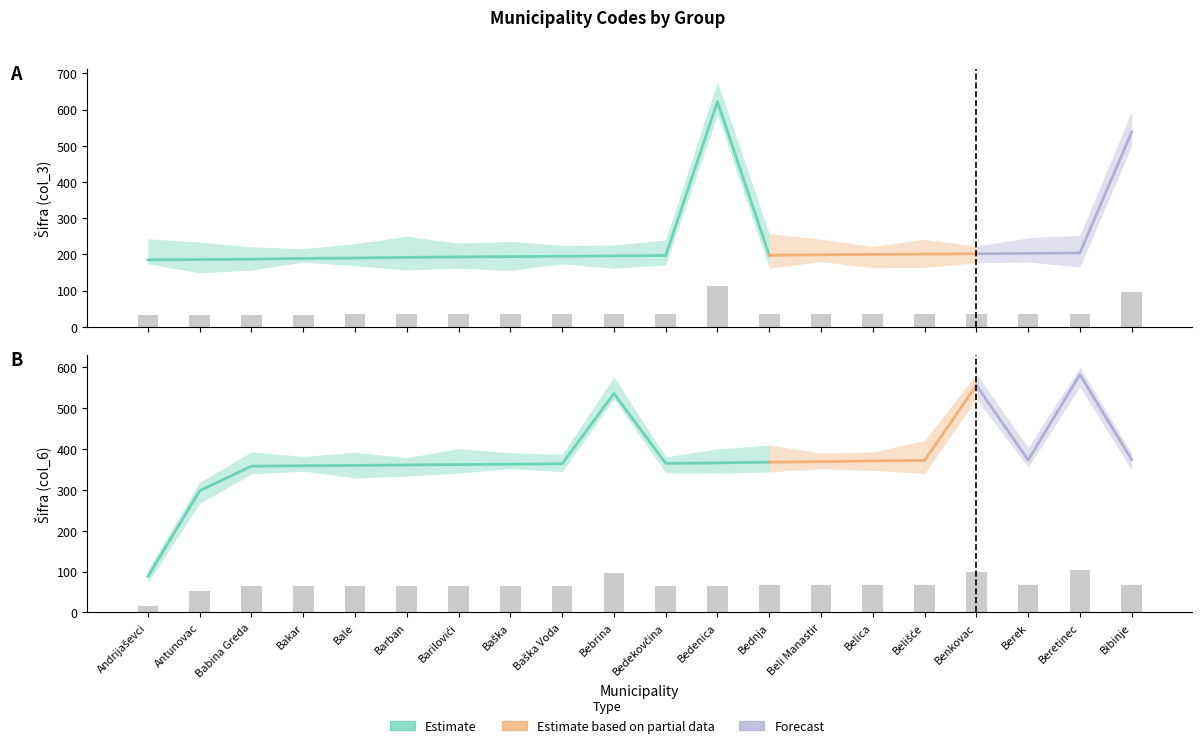

List the series in order of their overall mean, highest first.

Šifra (col_6), Šifra (col_3)